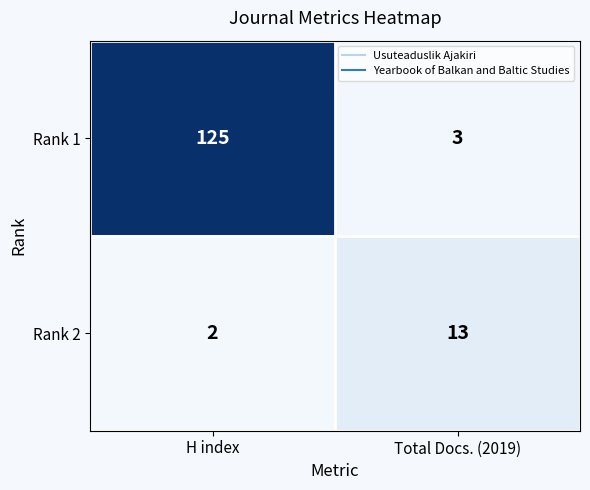

Which series has the largest total across all categories?

Rank 1